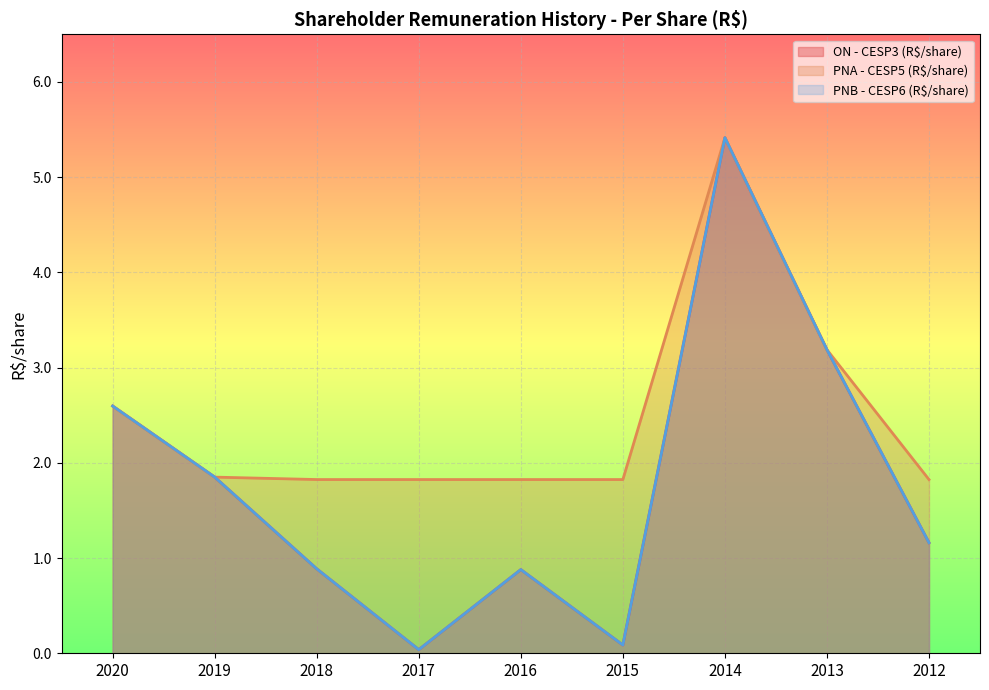

Which series has the largest total across all categories?

PNA - CESP5 (R$/share)